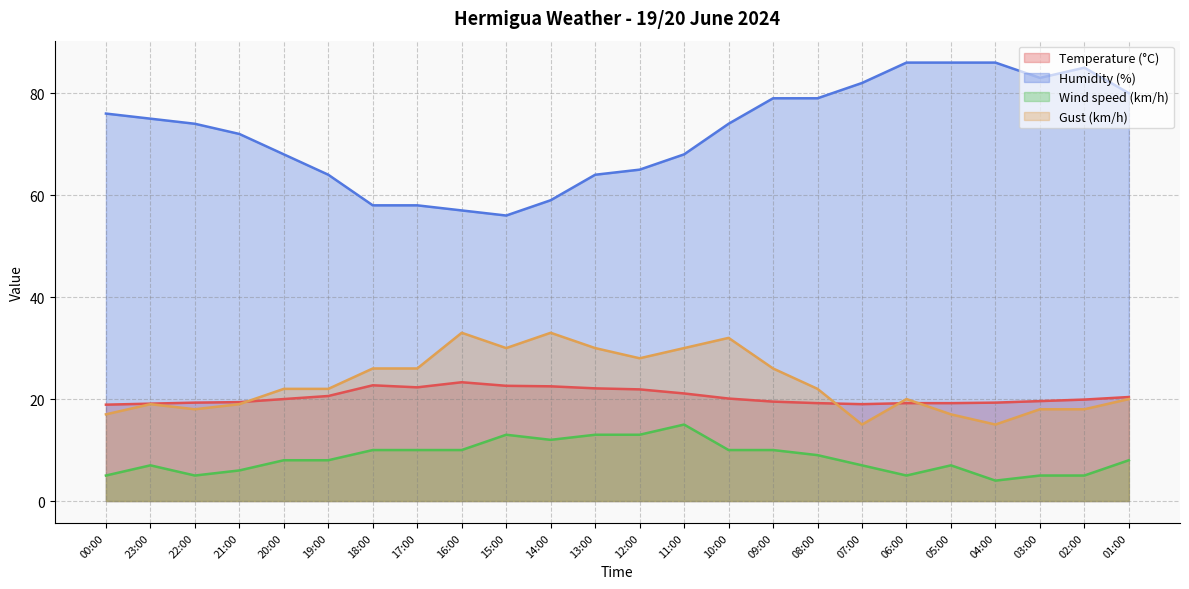

What is the approximate value of Gust (km/h) at 01:00?

20.0